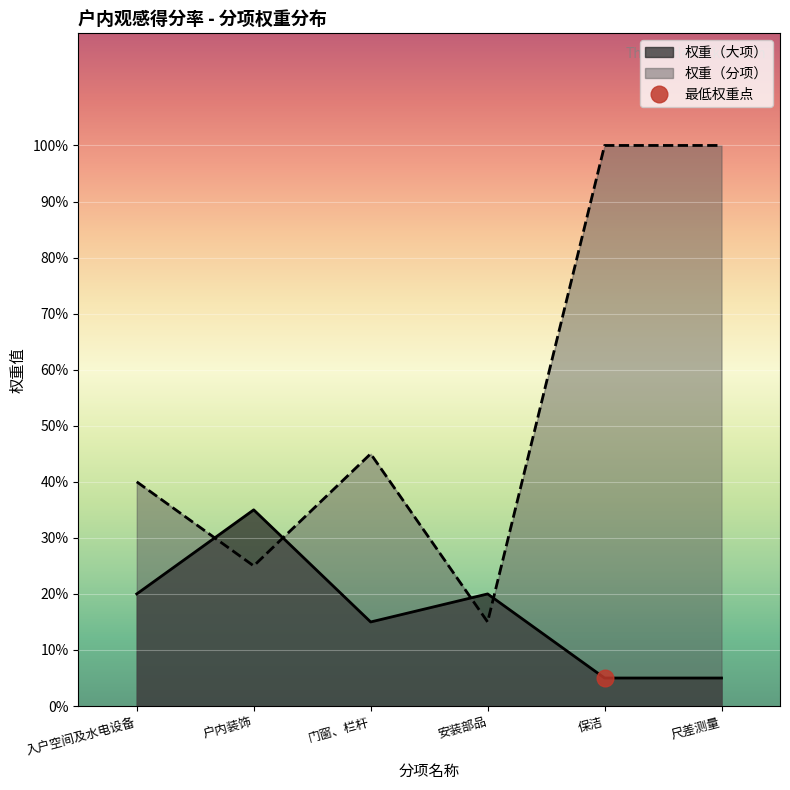

What is the lowest value of the 权重（分项） series?

0.1